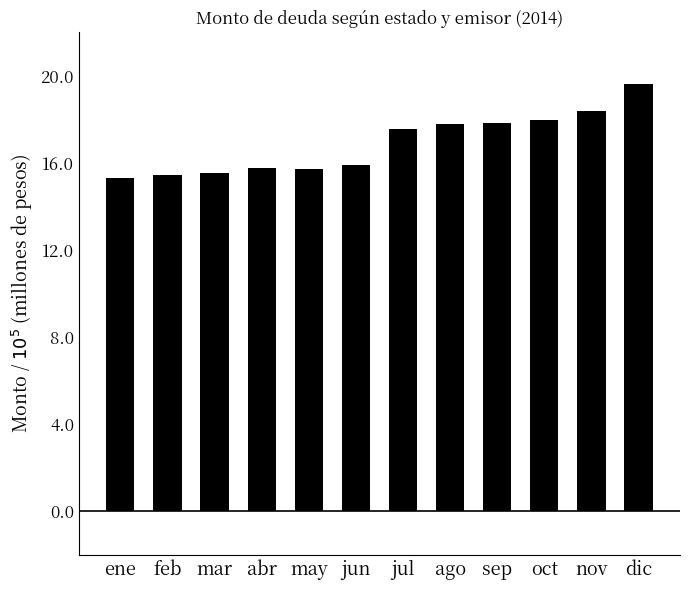

Where is the data nearest to the value 17?

jul